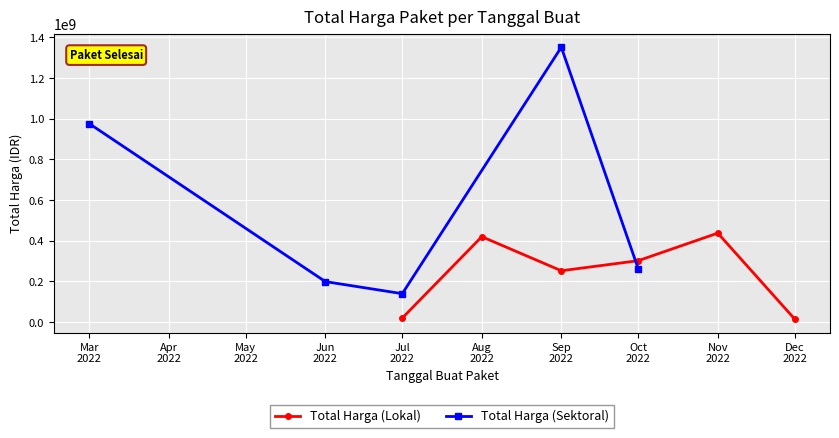

True or false: Total Harga (Lokal) has a value of 68426204 at 13.

False